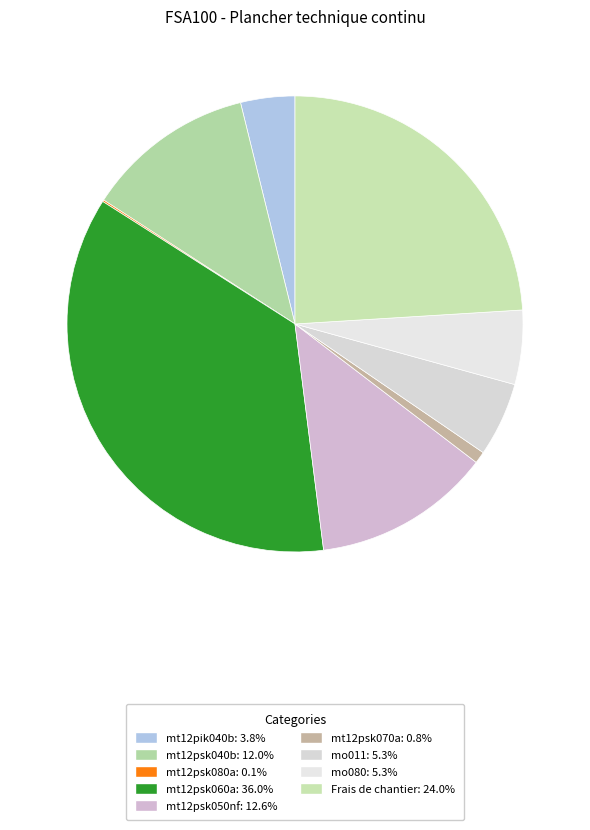

Which slice is the smallest?

mt12psk080a